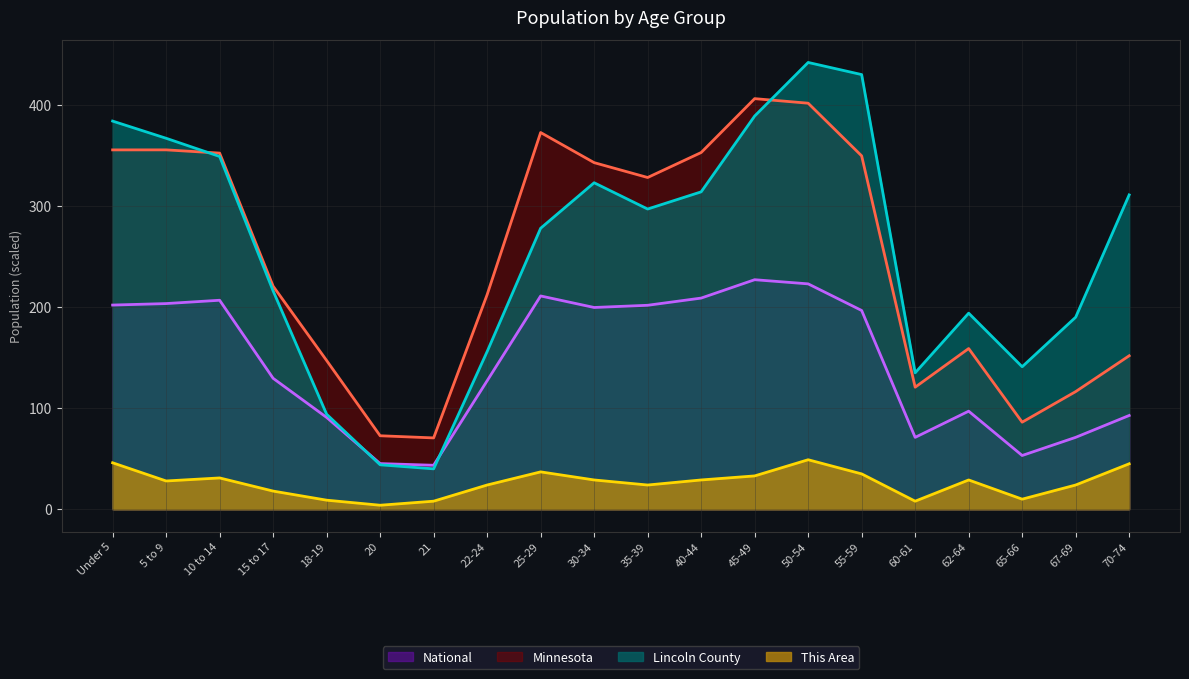

Where is This Area nearest to the value 26?

5 to 9